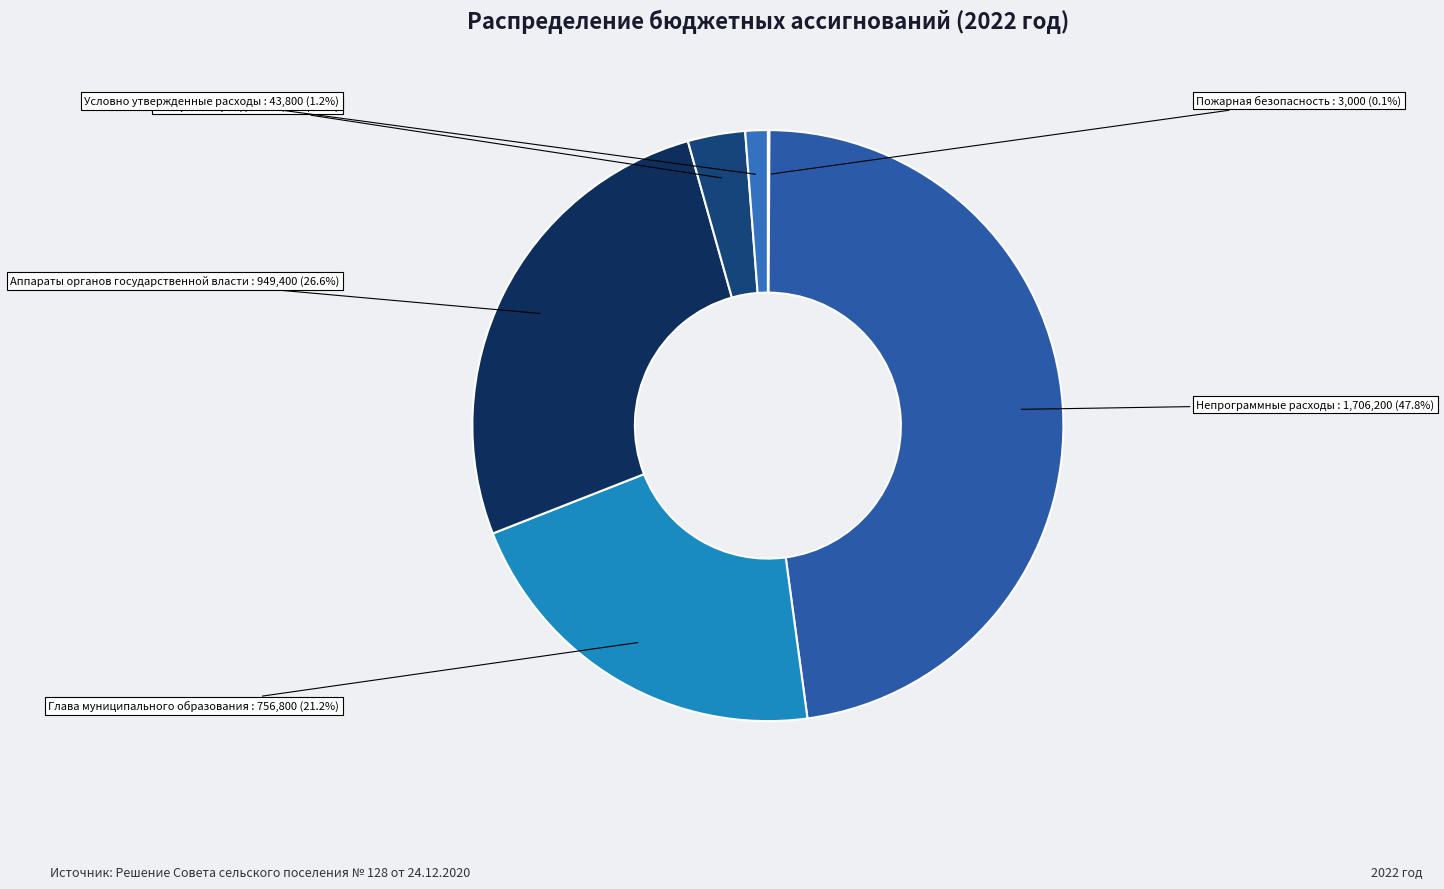

To the nearest percent, what portion does Непрограммные расходы represent?

48%